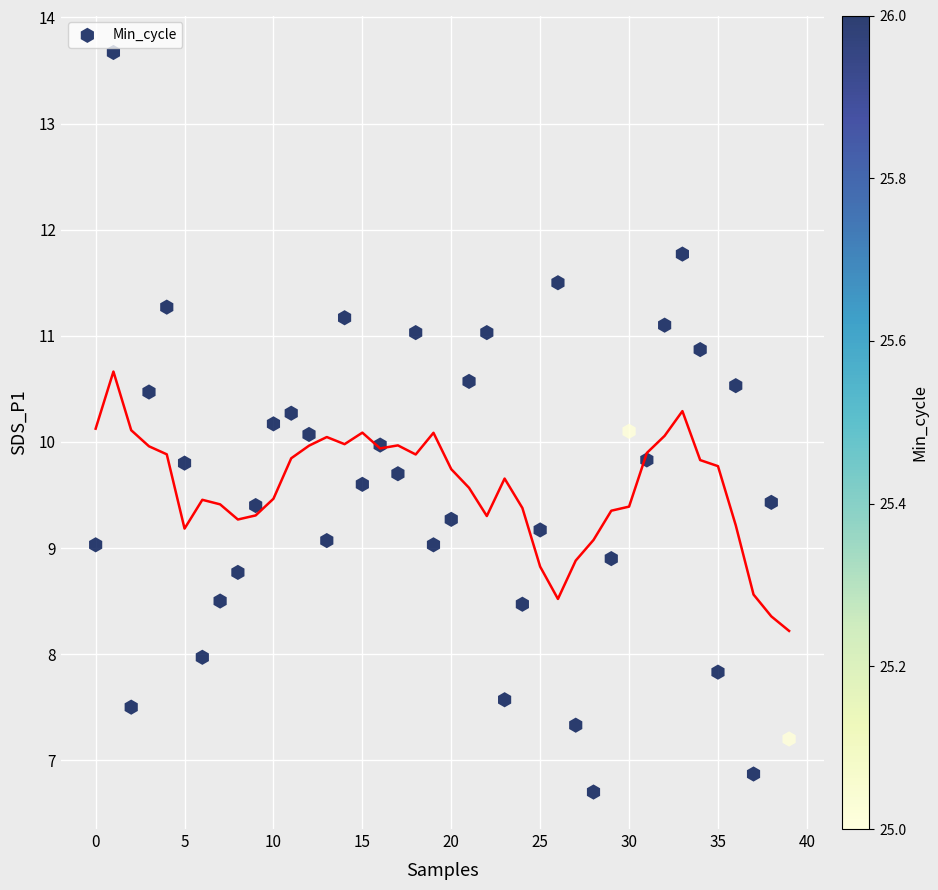

What is the range of X values (max minus min)?

39.0